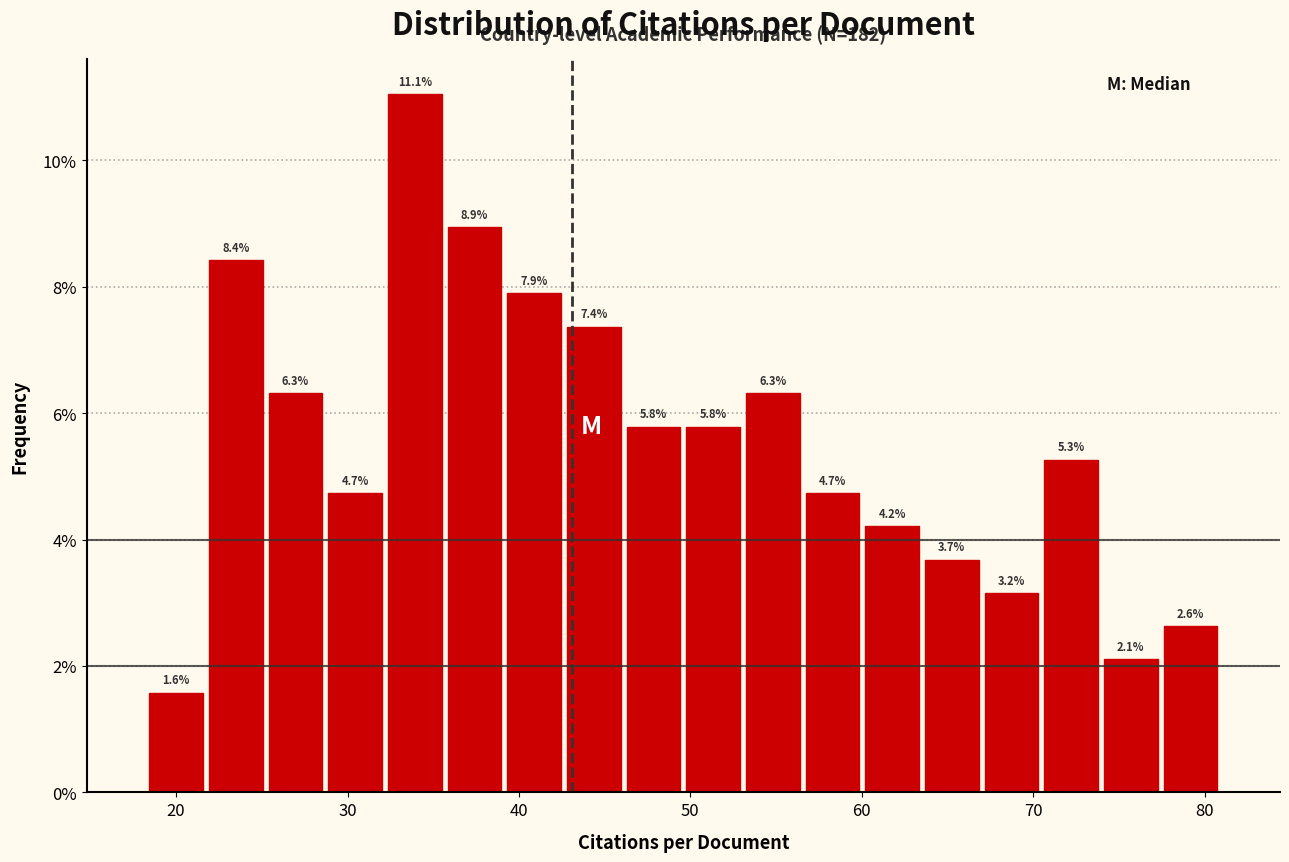

Around what value on the x-axis is the tallest bar? Give the approximate position of its centre, as read against the axis.

34